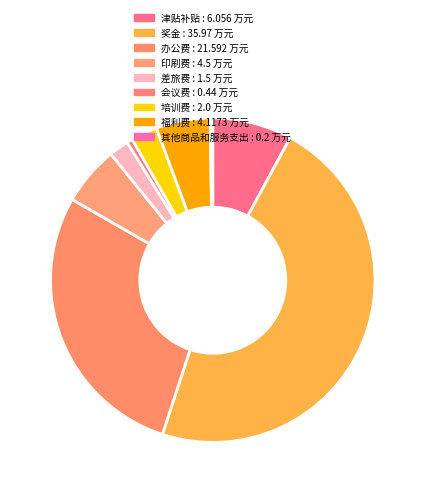

How many slices are in this pie chart?

9